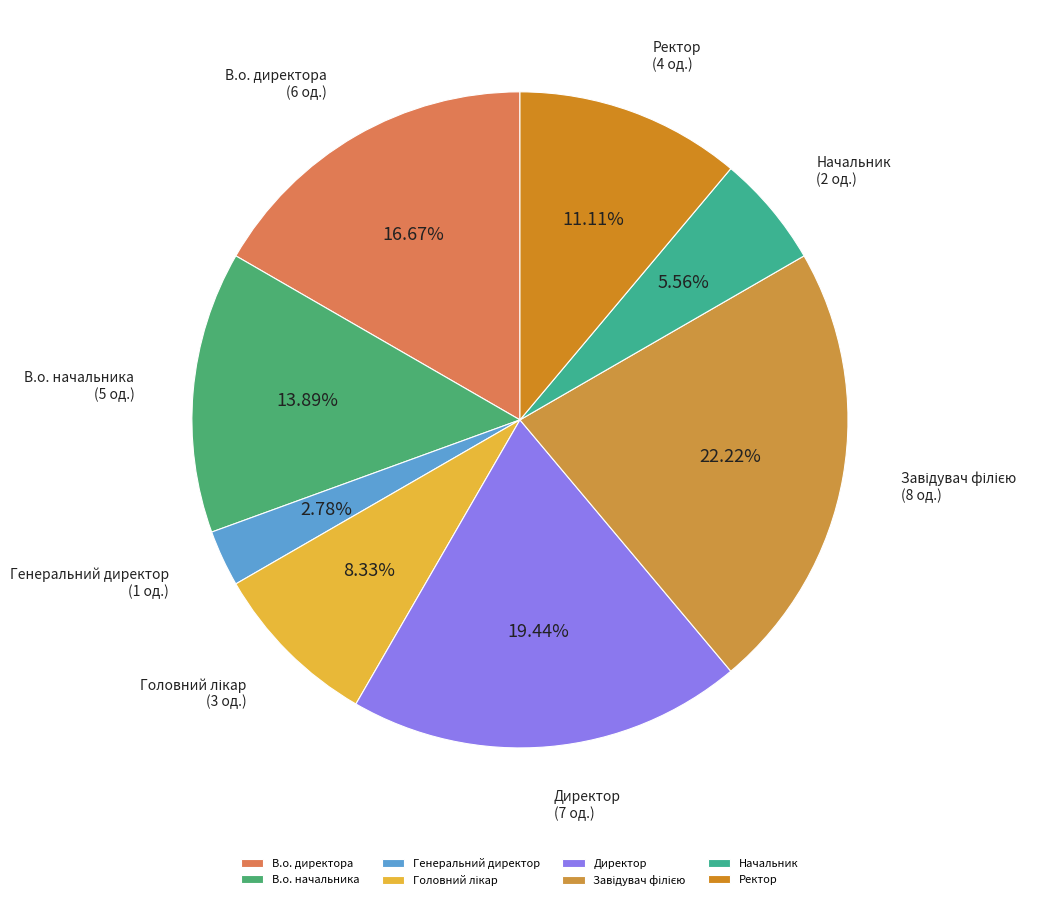

How many slices are in this pie chart?

8